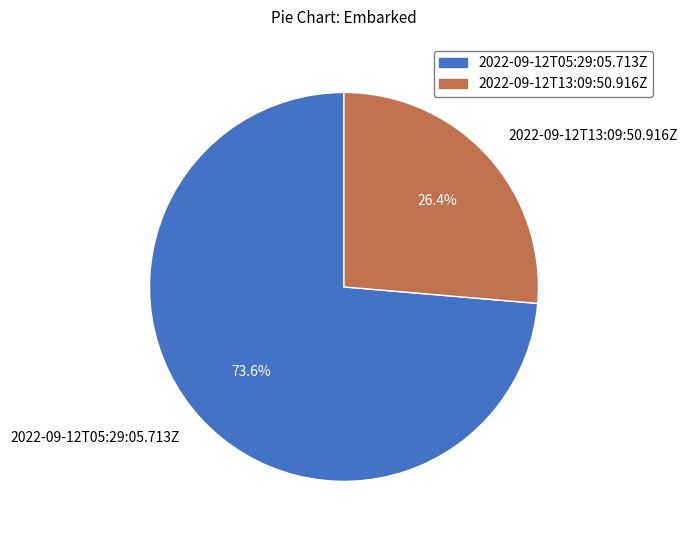

What percentage is the 2022-09-12T13:09:50.916Z slice, to the nearest percent?

26%